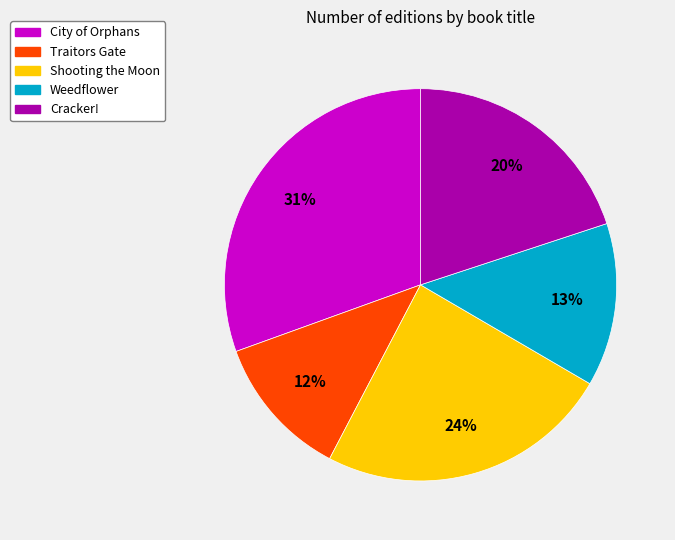

To the nearest percent, what is the average slice percentage?

20%